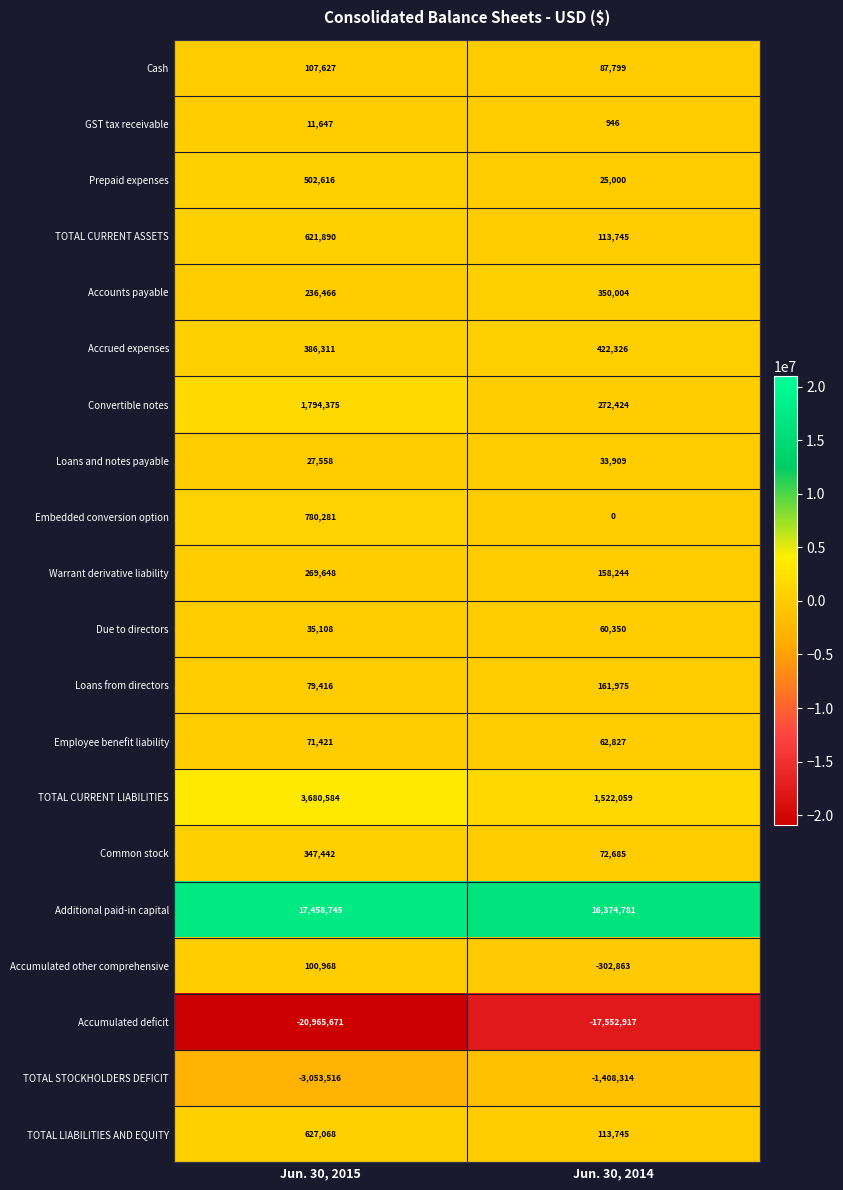

What is the smallest value displayed?

-20965671